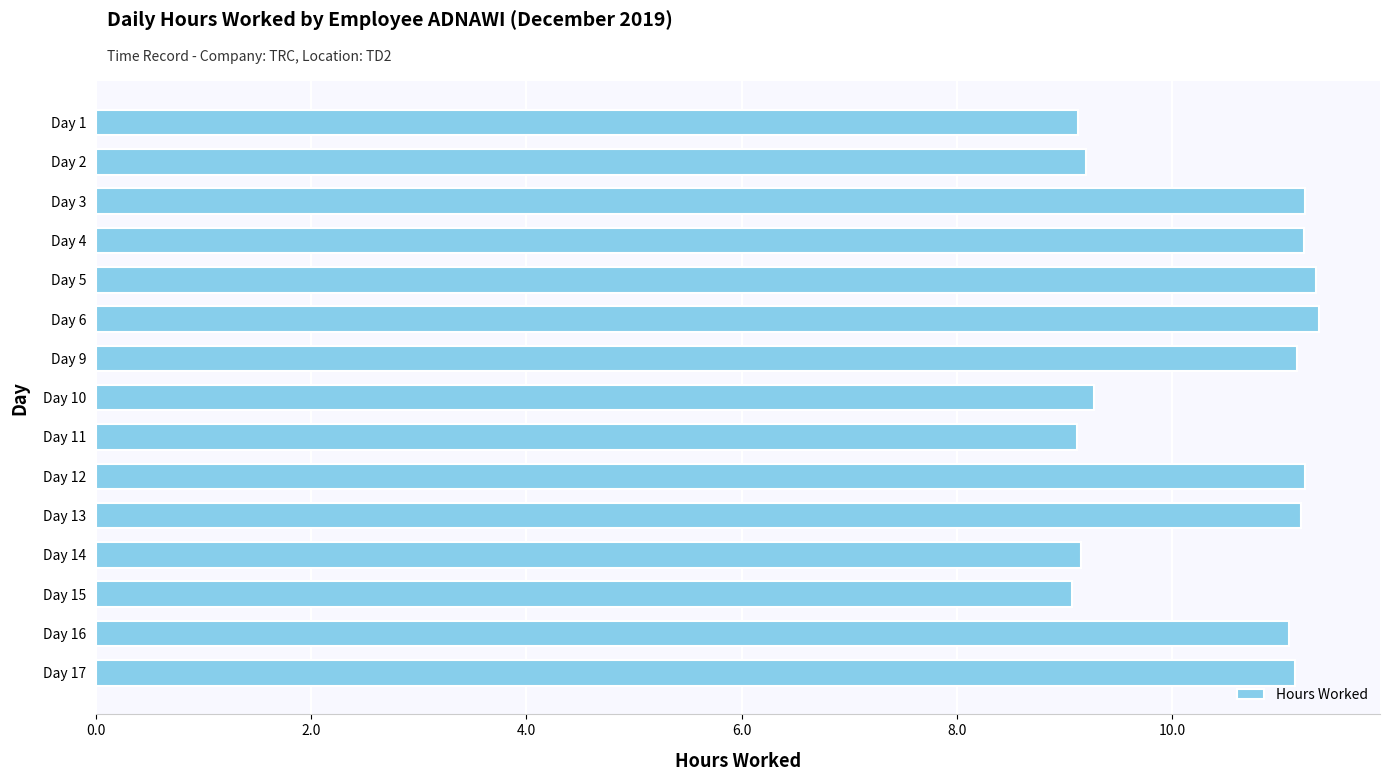

What is the sum of all values?

155.9